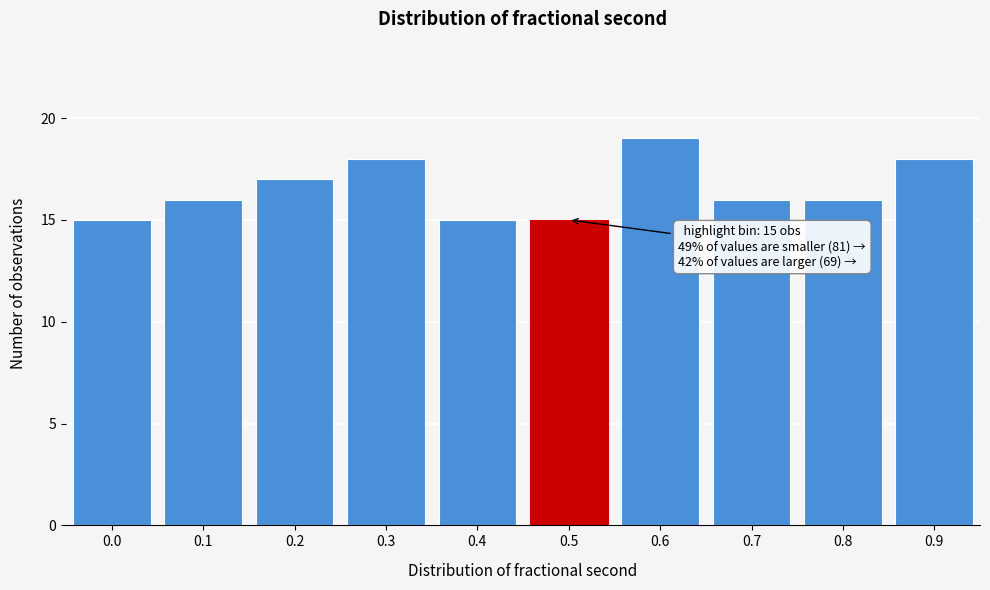

Reading left to right, extract all data points from this chart.

0.0=15	0.1=16	0.2=17	0.3=18	0.4=15	0.5=15	0.6=19	0.7=16	0.8=16	0.9=18